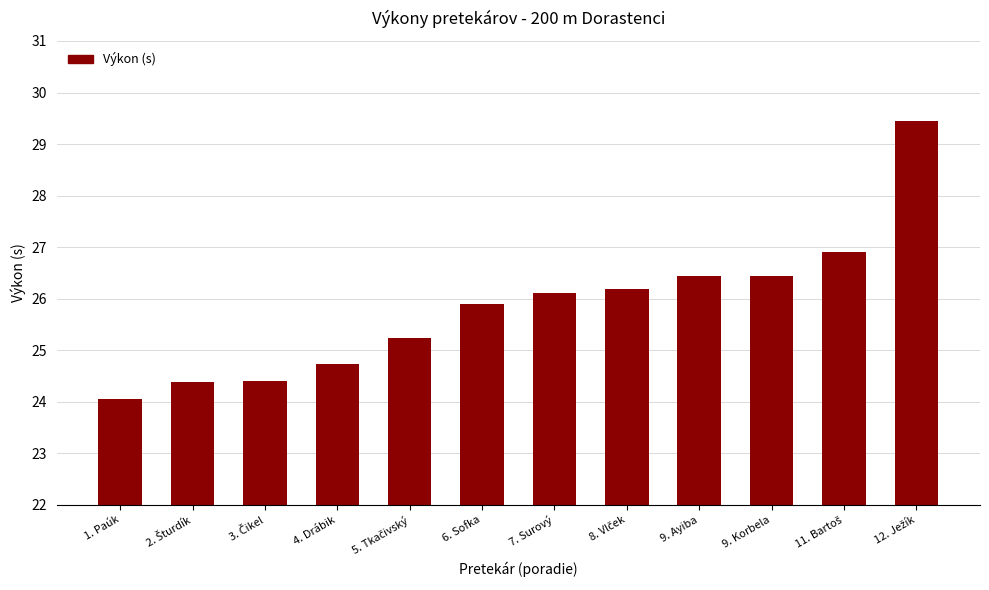

What is the difference between the maximum and minimum values?

5.4